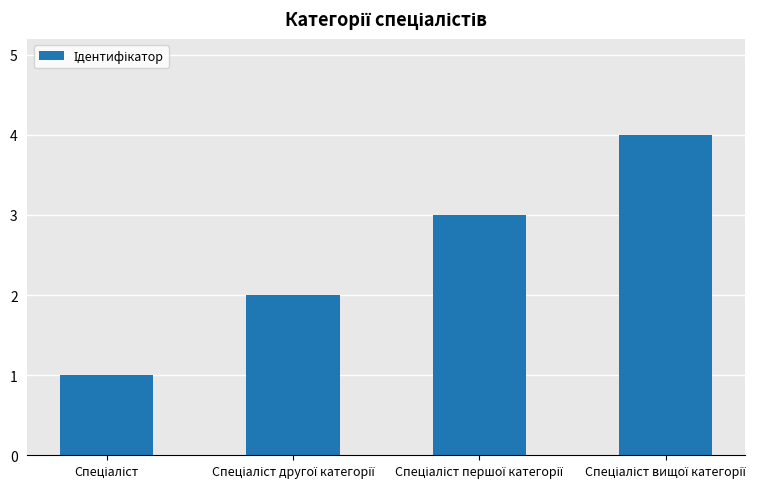

What is the greatest value displayed?

4